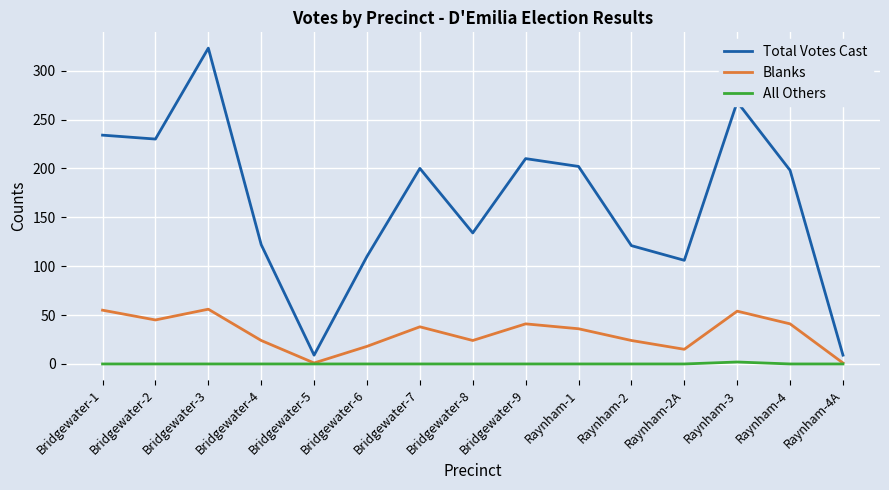

List the series in order of their overall mean, highest first.

Total Votes Cast, Blanks, All Others